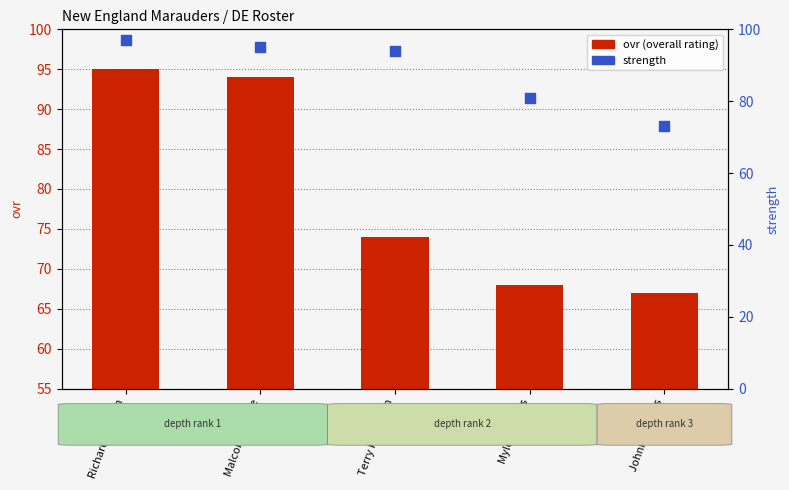

At which category is the sum across all series the highest?

Richard Parham